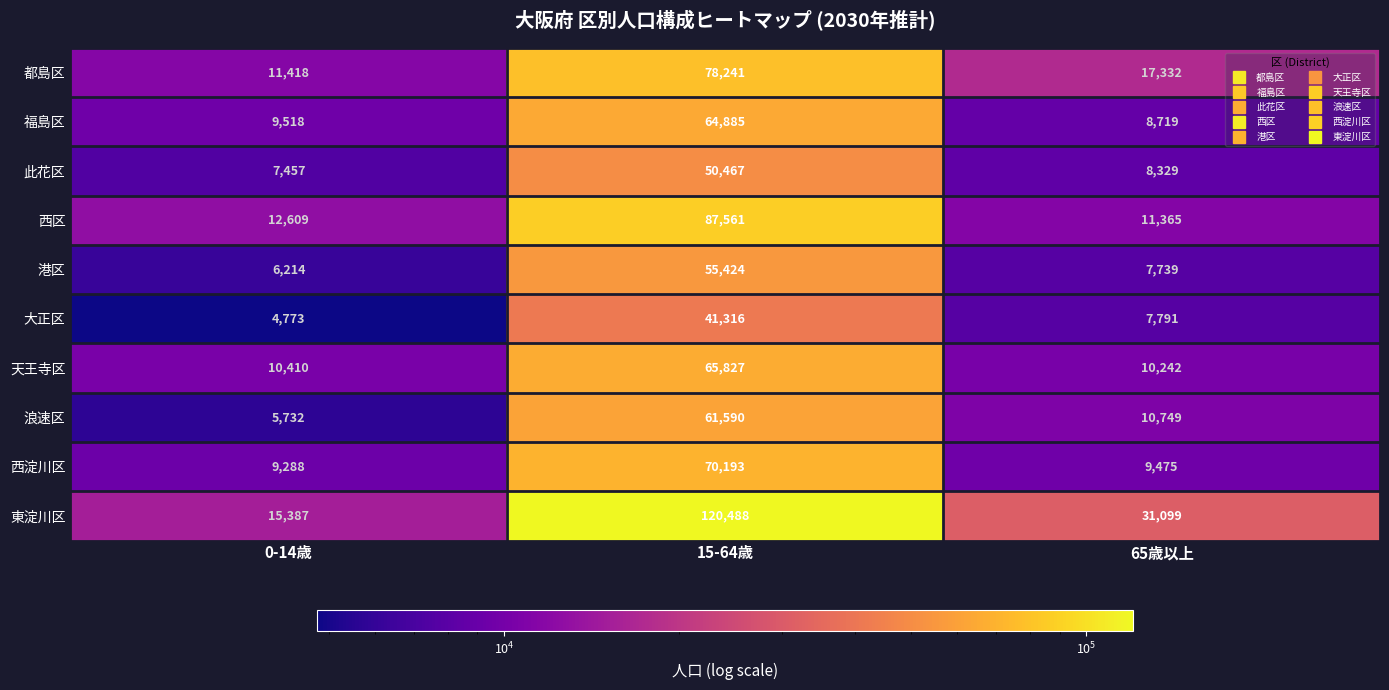

Where does the 大正区 series first go above 7791?

15-64歳